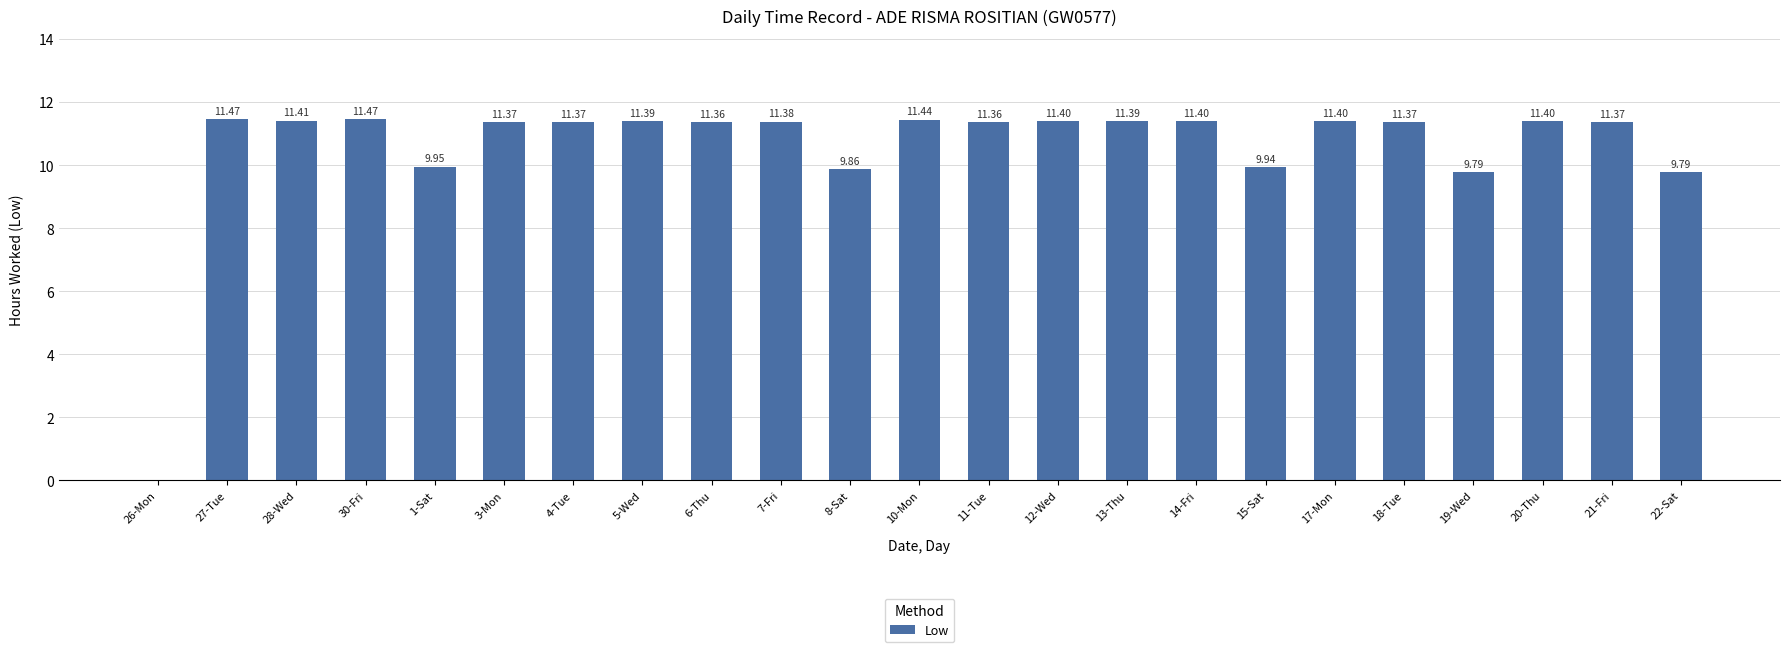

What is the sum of all values?

243.1